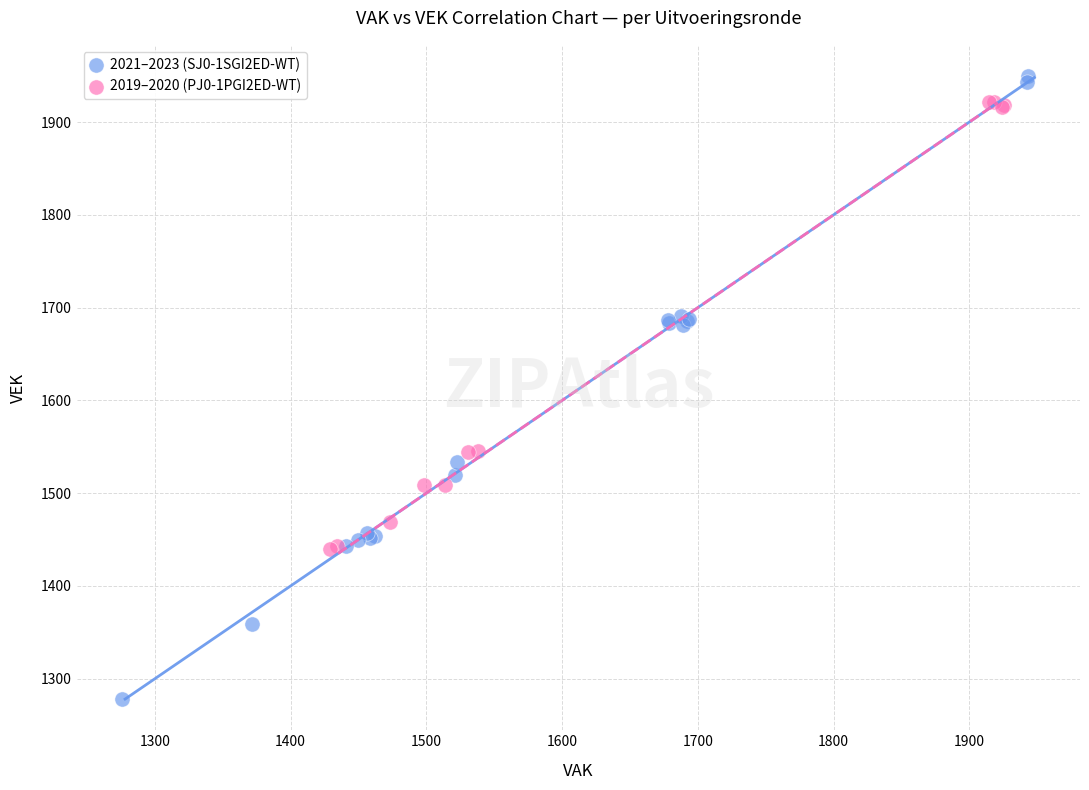

Which series has the largest Y range (max minus min)?

2021–2023 (SJ0-1SGI2ED-WT)